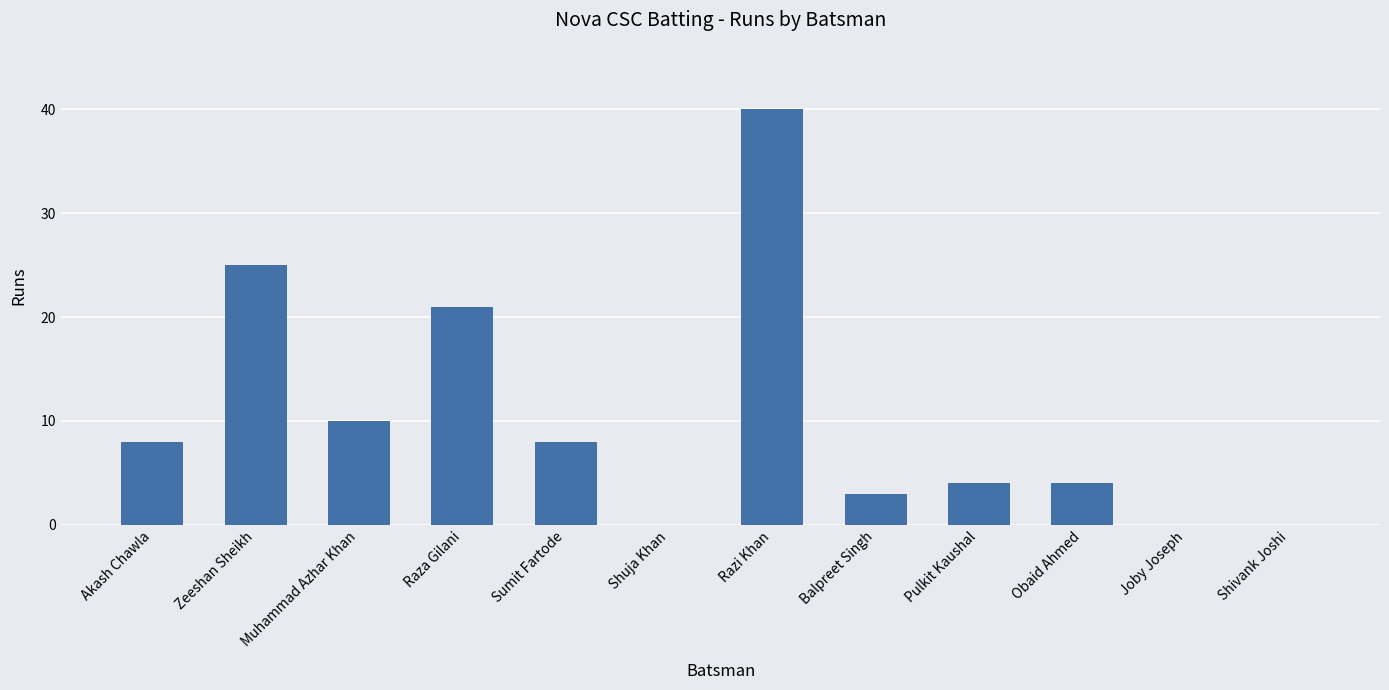

What is the sum of all values?

123